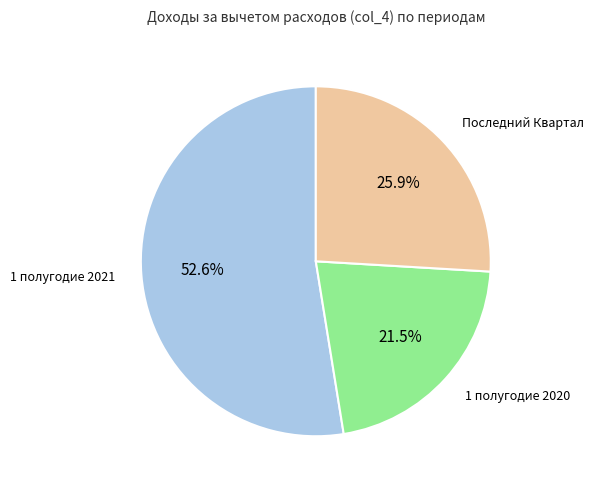

To the nearest percent, what portion does 1 полугодие 2021 represent?

53%